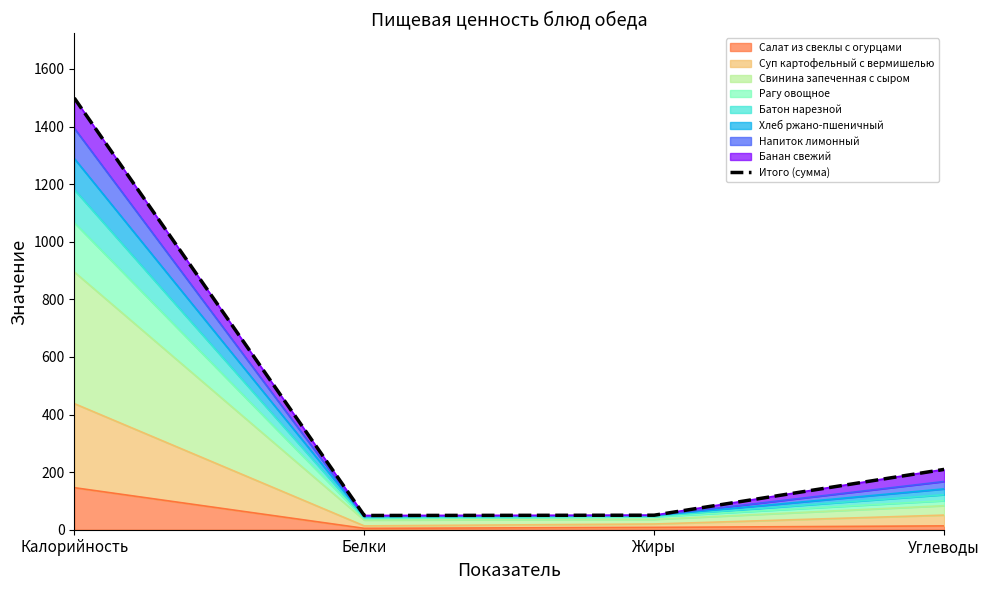

Rank the categories by value from lowest to highest.

Белки, Жиры, Углеводы, Калорийность